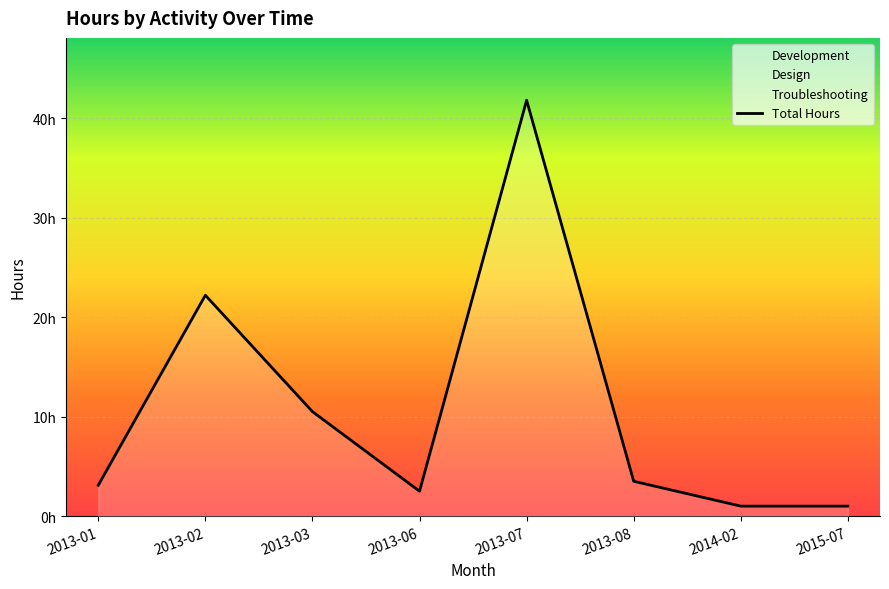

The chart shows a value of 2.5 at 2013-06. True or false?

True